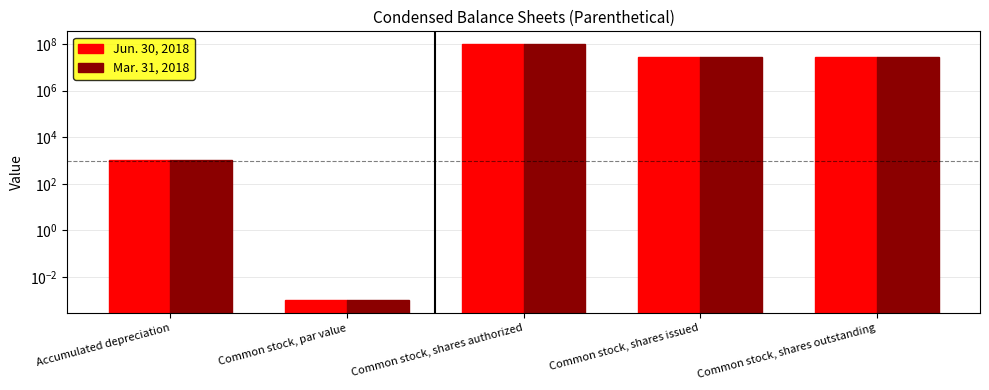

The value of Mar. 31, 2018 at Common stock, shares authorized is 155027942.5. True or false?

False